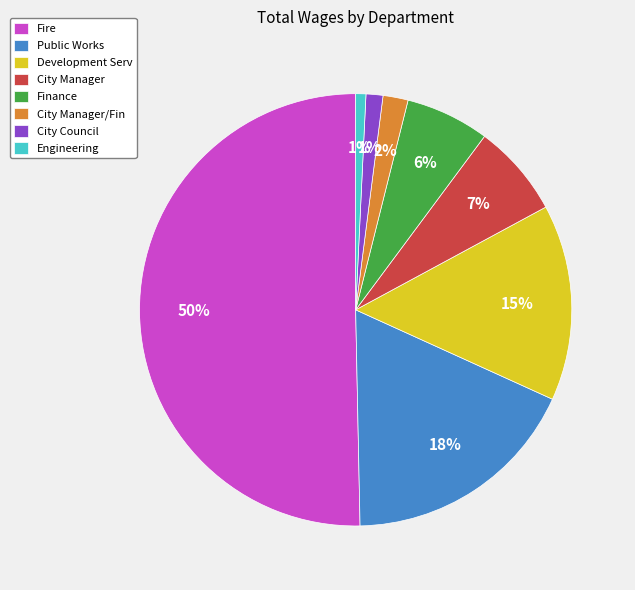

What percentage is the City Manager slice, to the nearest percent?

7%